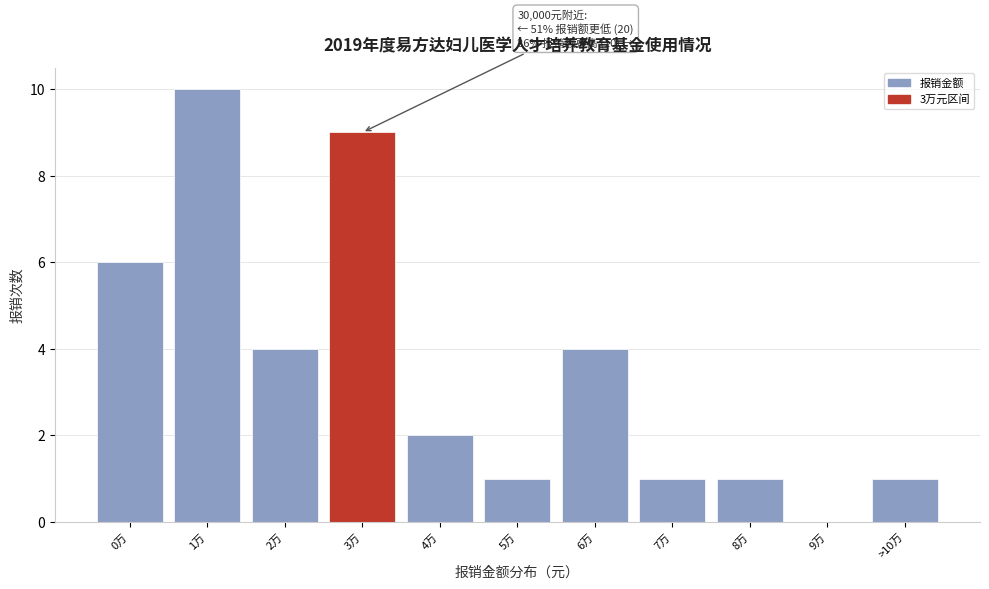

Reading left to right, transcribe all the data shown in this chart.

0万=6	1万=10	2万=4	3万=9	4万=2	5万=1	6万=4	7万=1	8万=1	9万=0	>10万=1